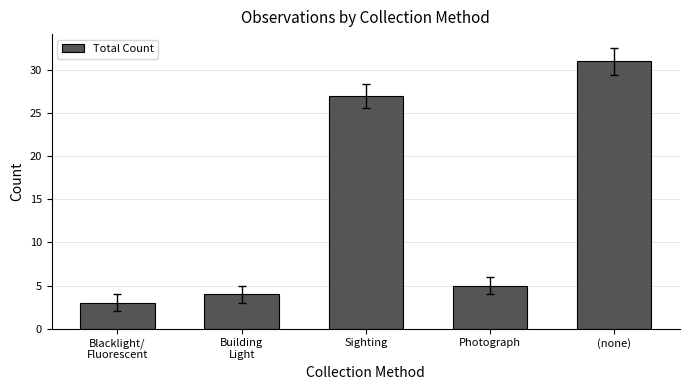

Does the chart contain stacked bars?

No